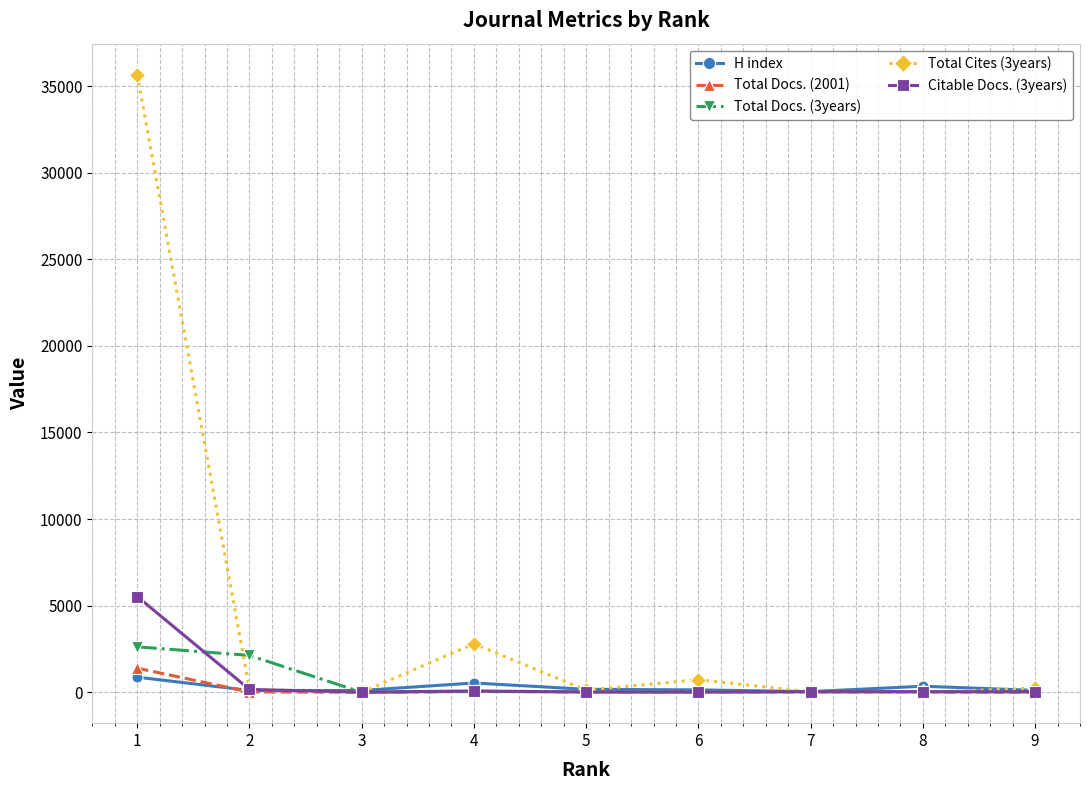

What is the greatest value displayed?

35667